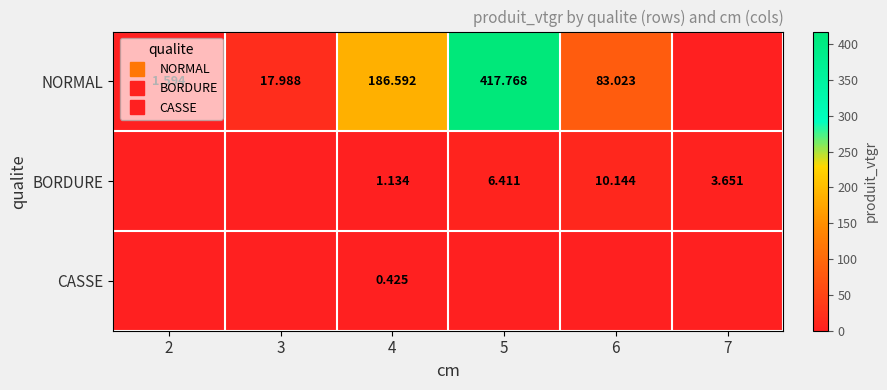

What is the greatest value displayed?

417.8